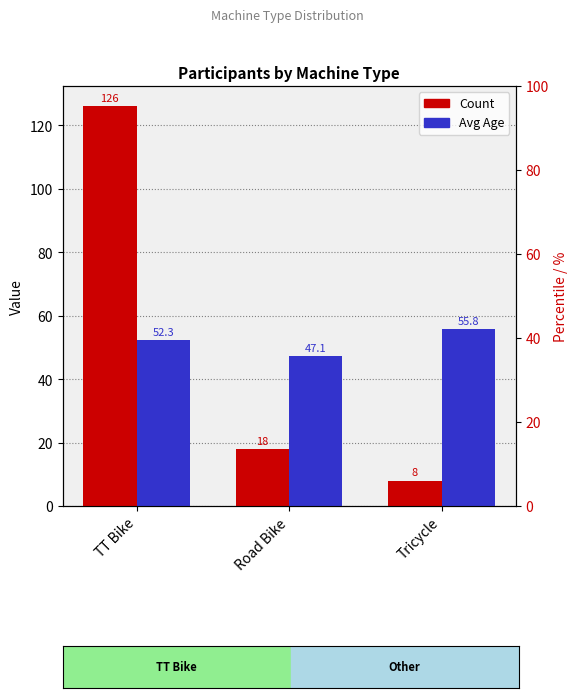

What is the value of the Avg Age bar at the 2nd from the left?

47.1